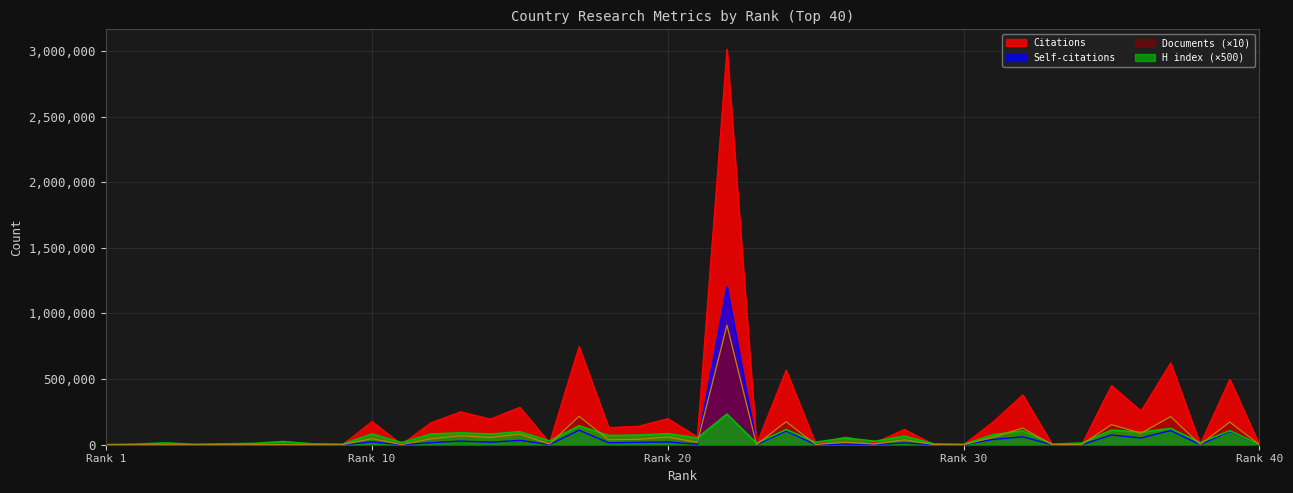

What is the maximum value shown in the chart?

3014613